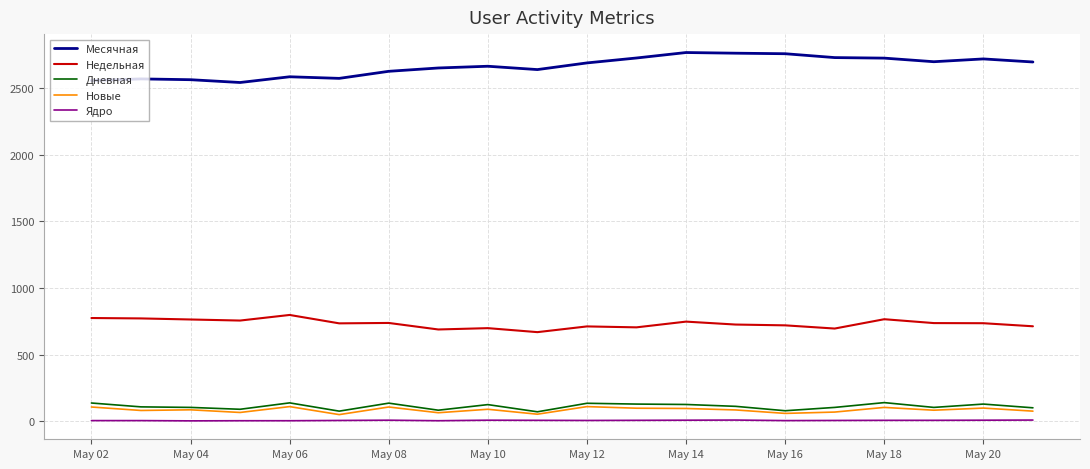

True or false: Недельная and Ядро intersect in this chart.

False